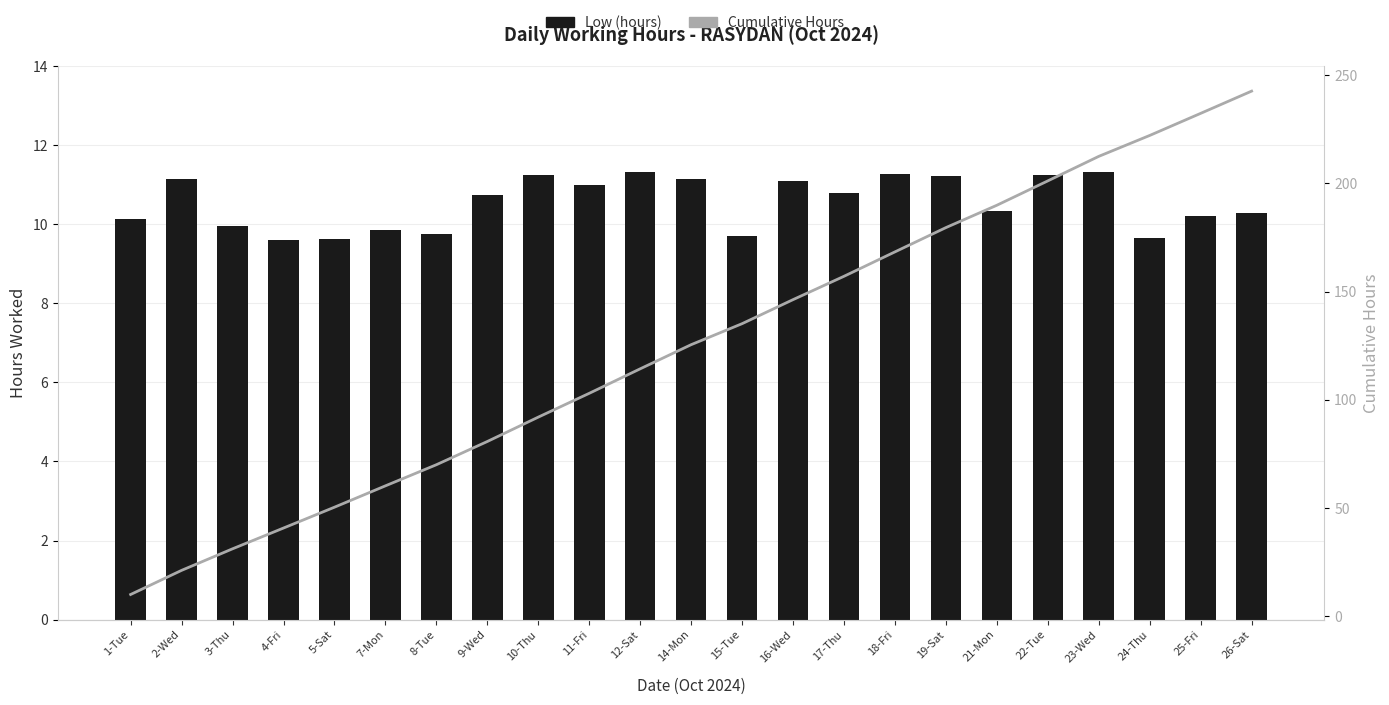

What are all the series names shown in the legend?

Low (hours), Cumulative Hours